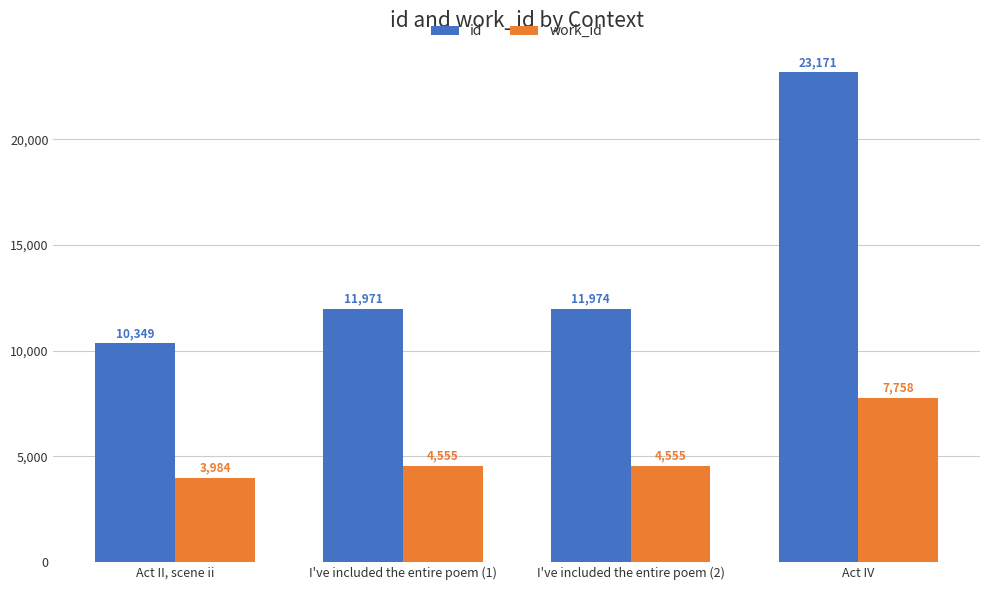

How many bars are there in each group?

2